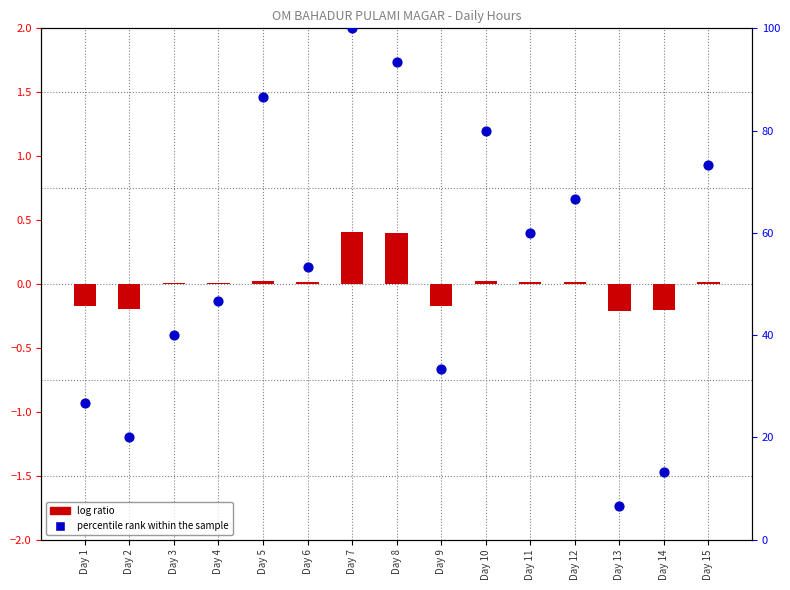

Which series has the largest total across all categories?

percentile rank within the sample